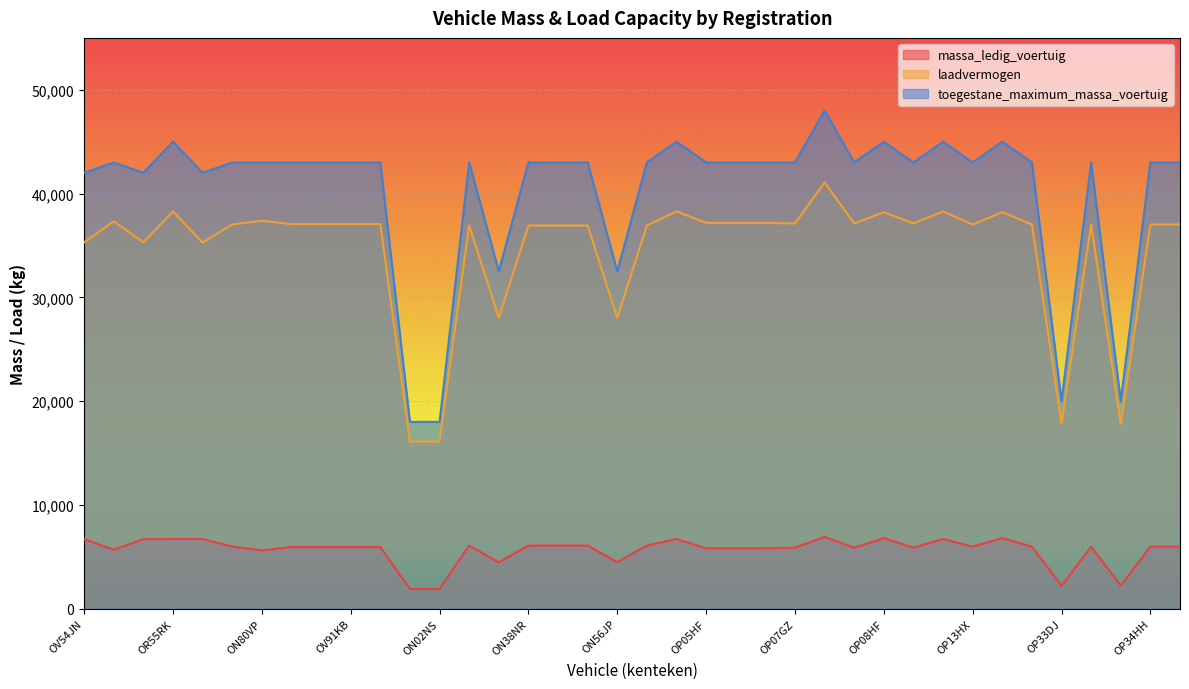

What are all the series names shown in the legend?

massa_ledig_voertuig, laadvermogen, toegestane_maximum_massa_voertuig